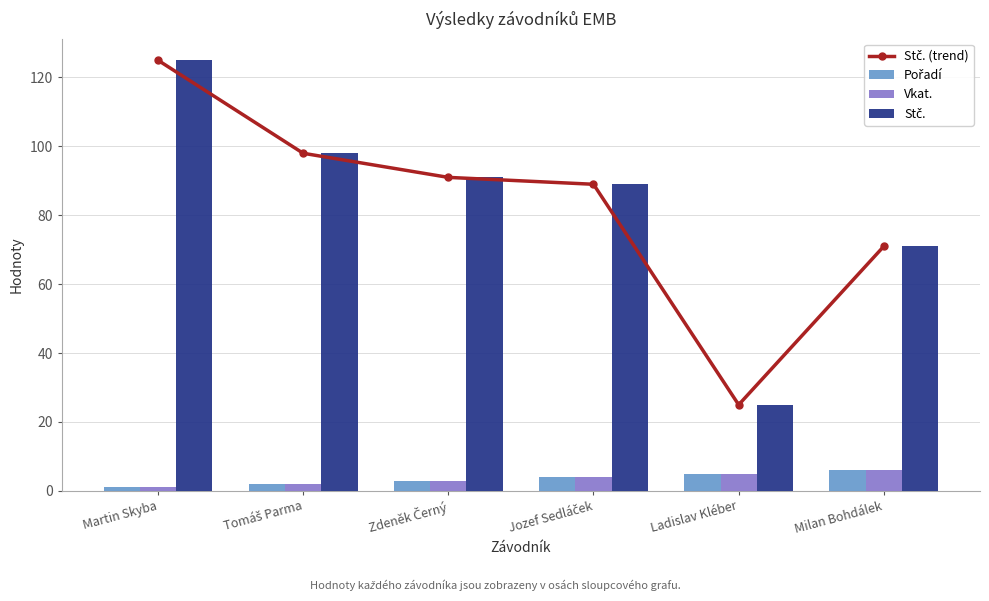

At how many categories does at least one series exceed 40?

5